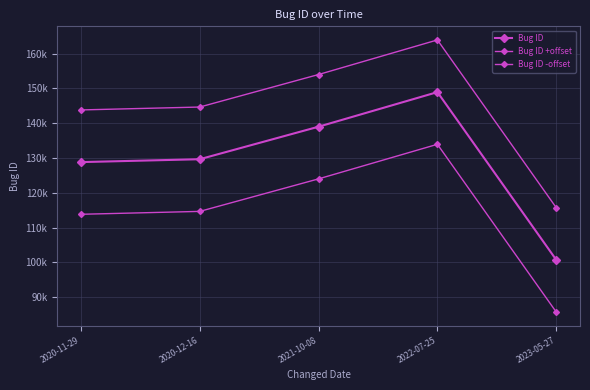

Which series has the largest total across all categories?

Bug ID +offset